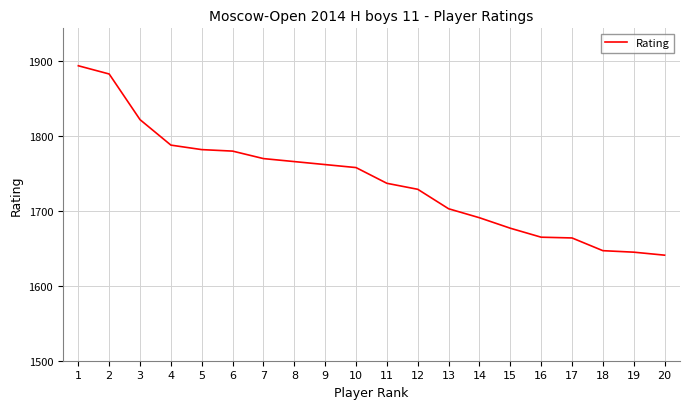

What is the difference between the maximum and minimum values?

253